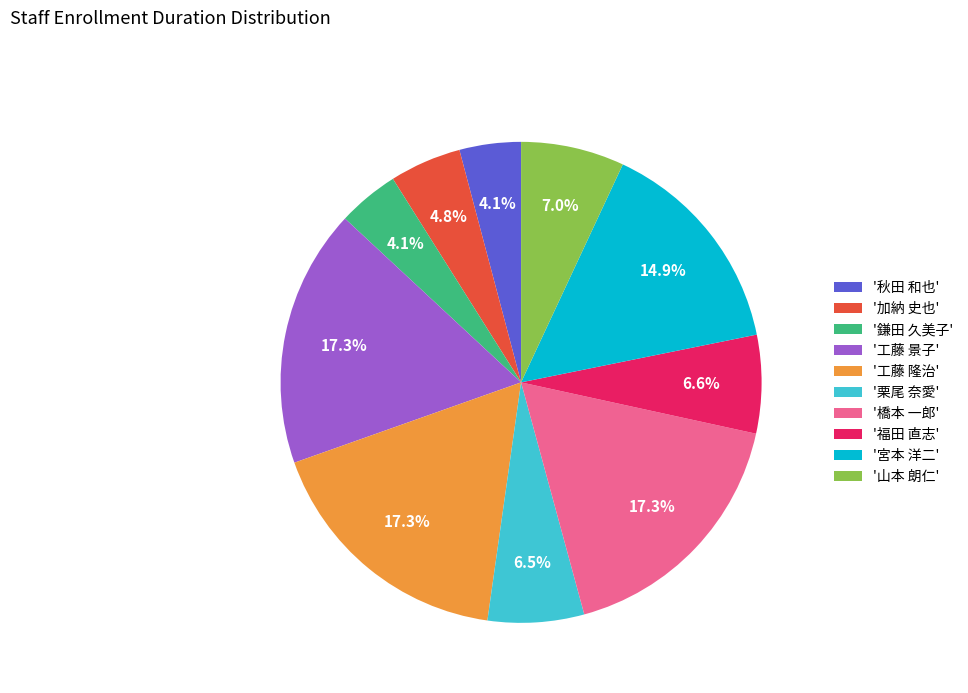

Between '栗尾 奈愛' and '宮本 洋二', which is larger?

'宮本 洋二'